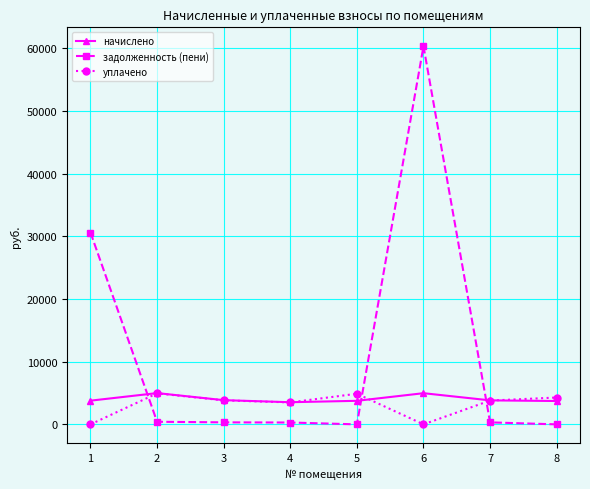

What is the value of the начислено point at the 6th from the left?

4971.0